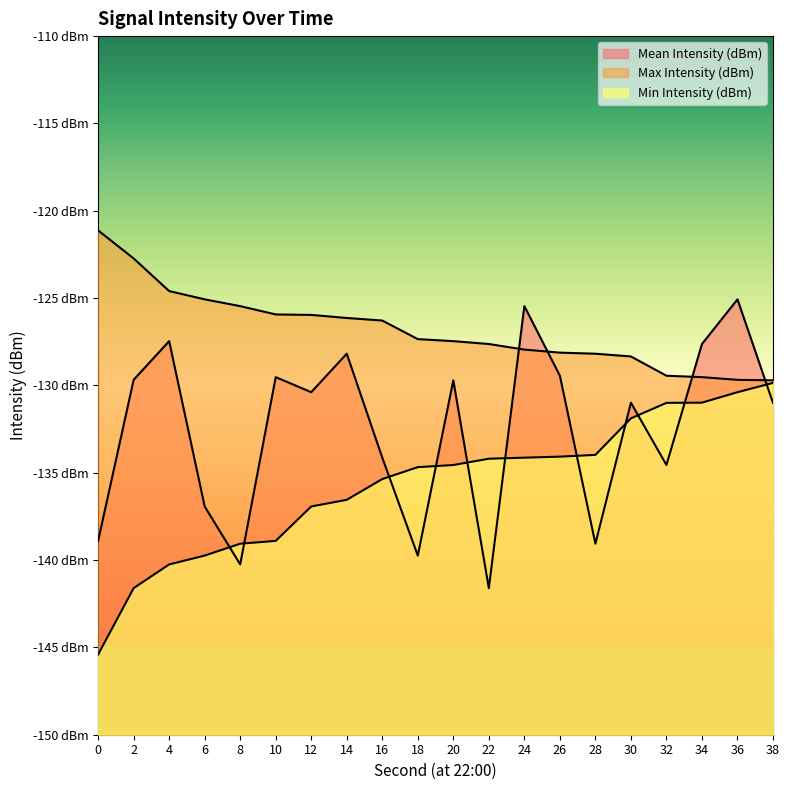

At which category is the sum across all series the highest?

36